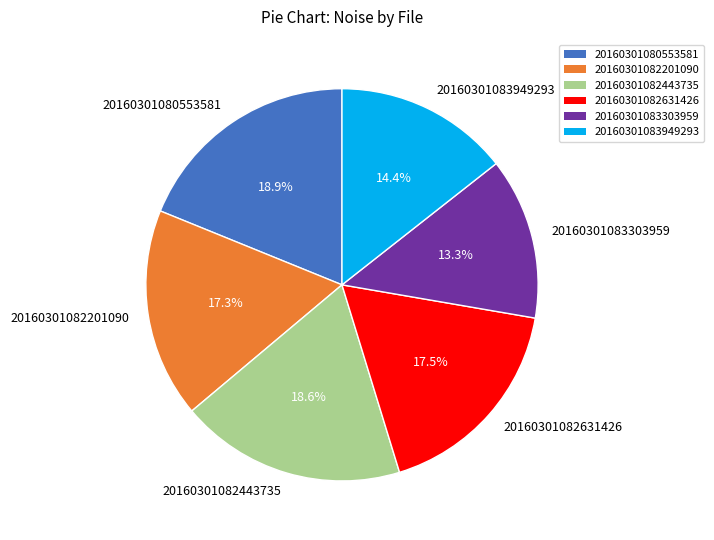

How many slices are in this pie chart?

6